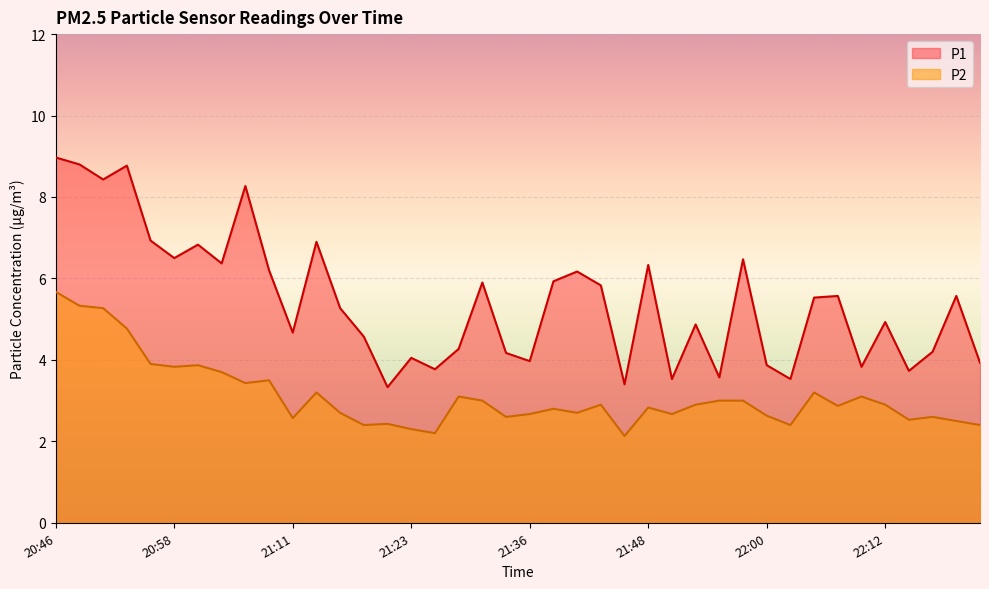

Which series has the largest total across all categories?

P1